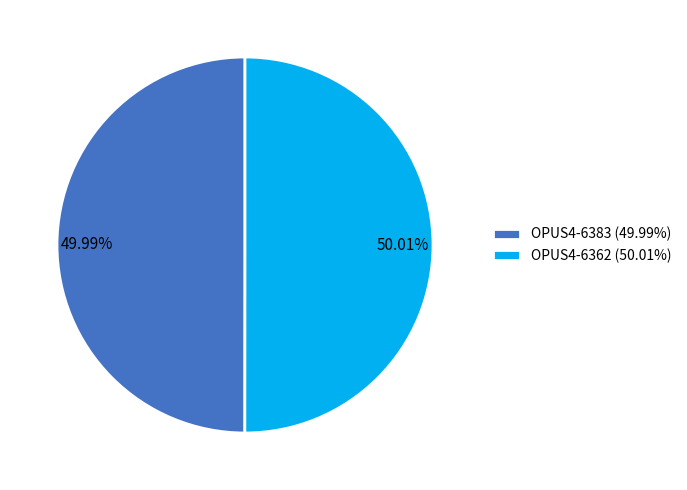

Does any single category account for the majority?

Yes